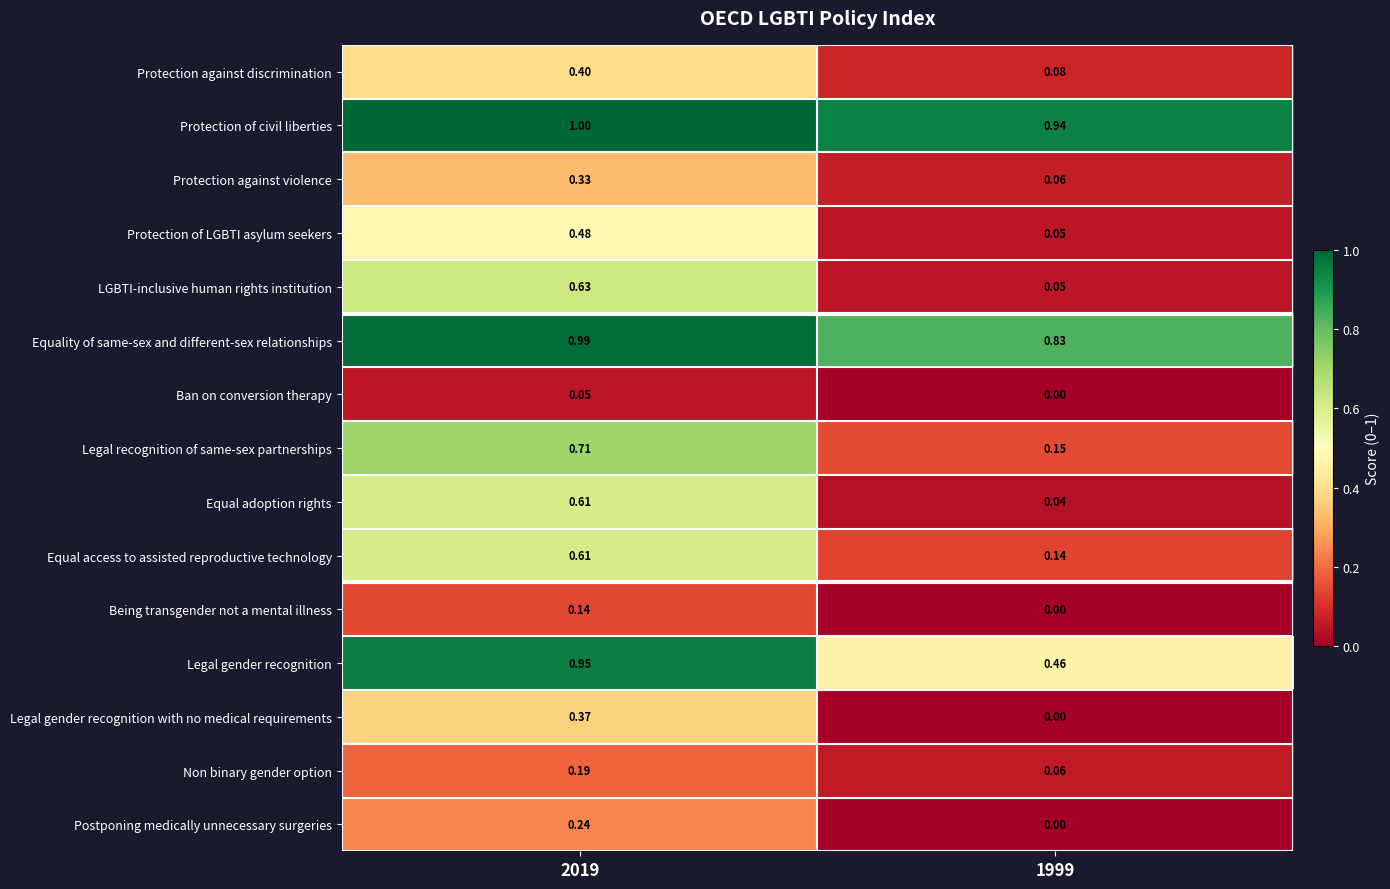

Which series has the widest spread of values?

LGBTI-inclusive human rights institution